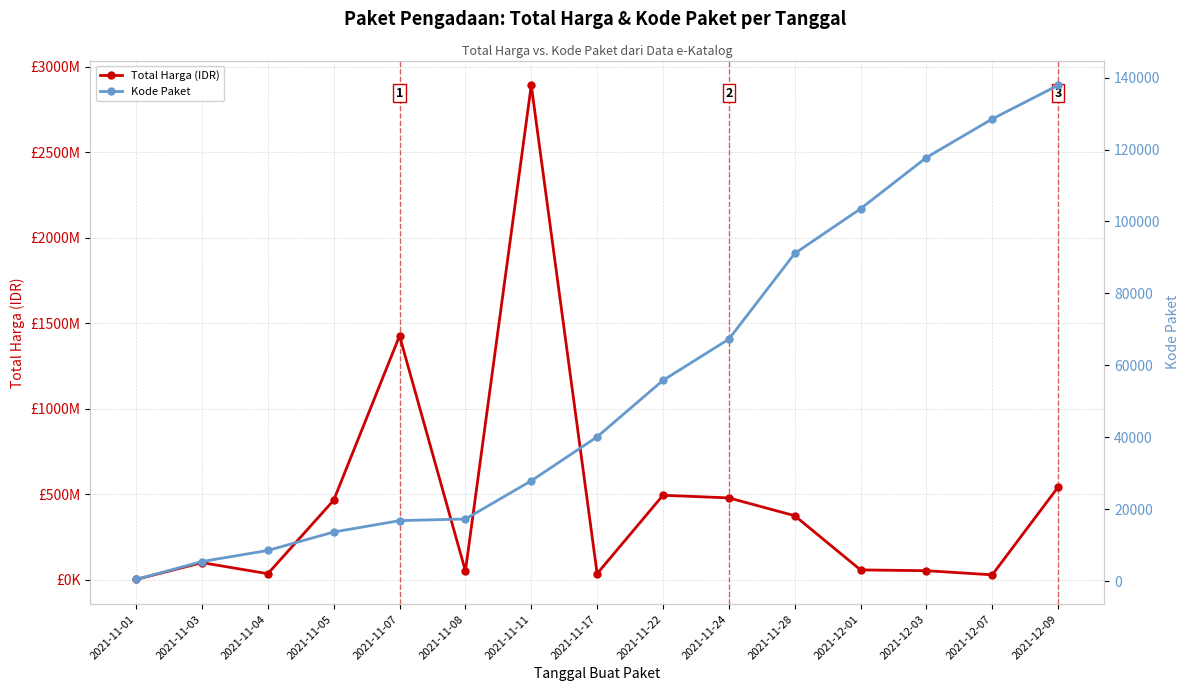

What is the difference between the maximum and minimum values in the Total Harga (IDR) series?

2891788400